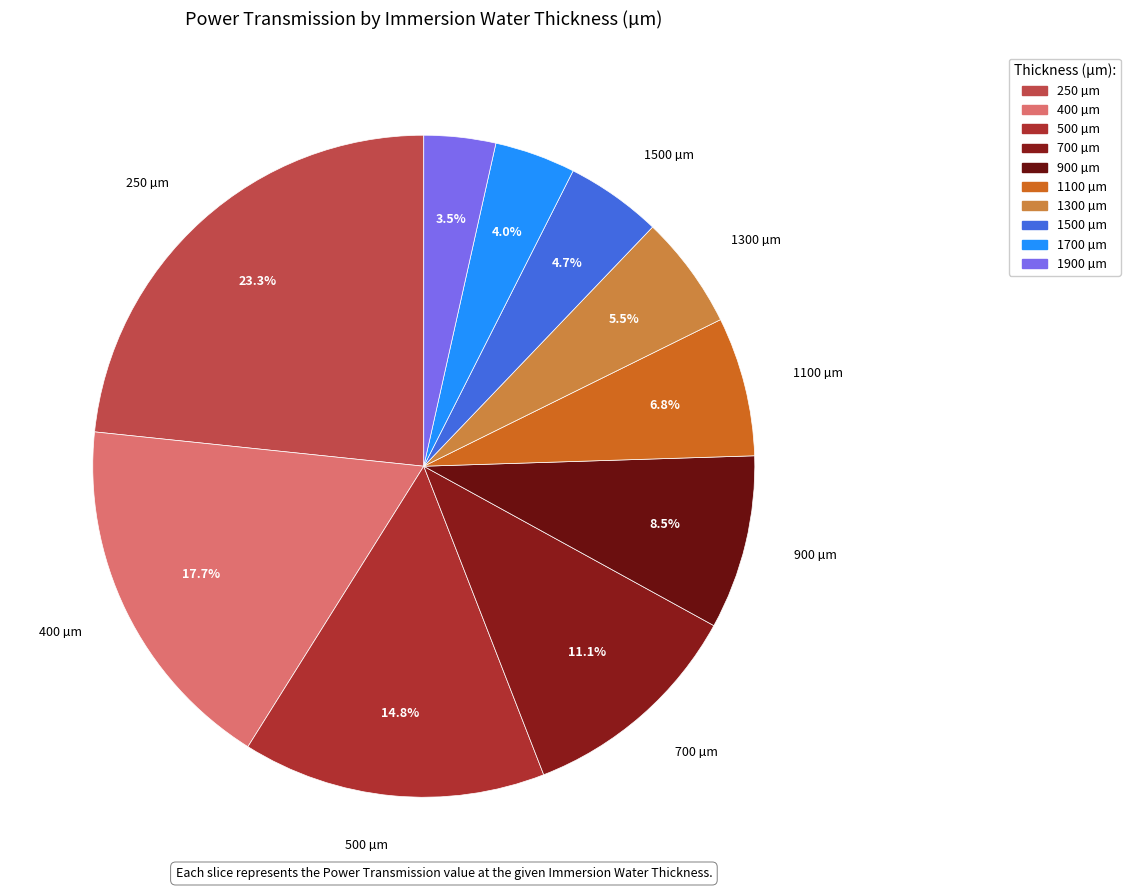

What percentage do 1700 and 250 together represent?

27.3%